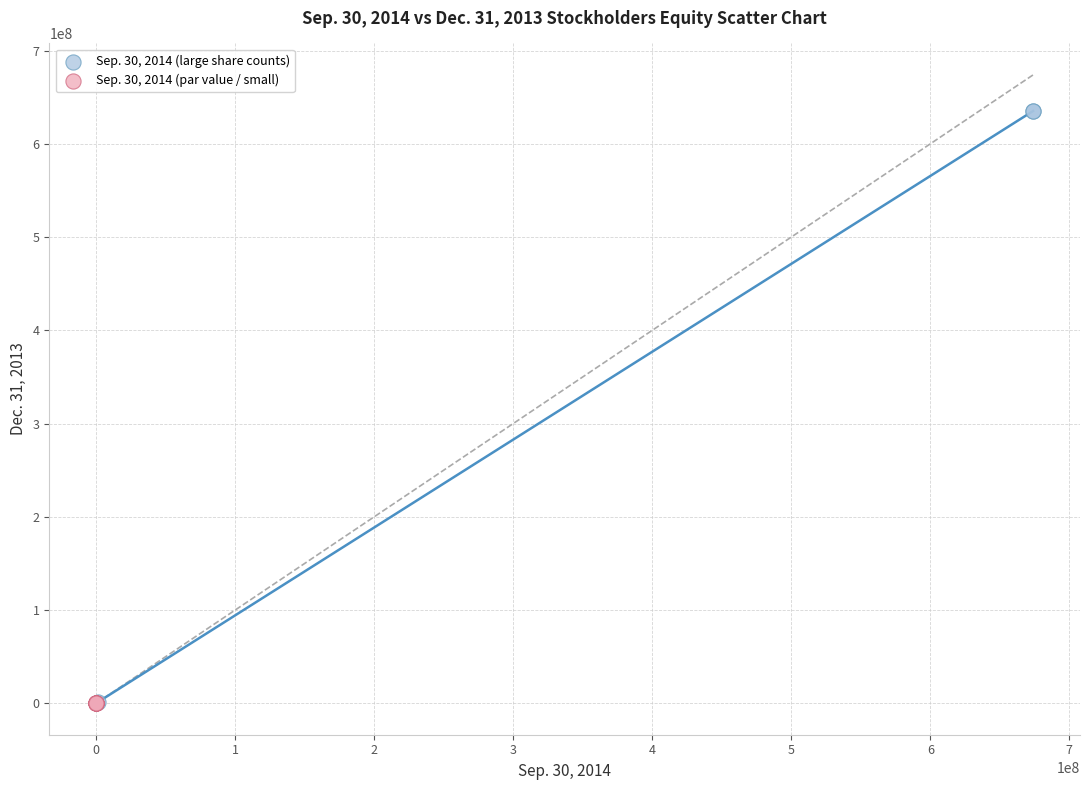

Which series contains the highest Y value?

Sep. 30, 2014 (large share counts)